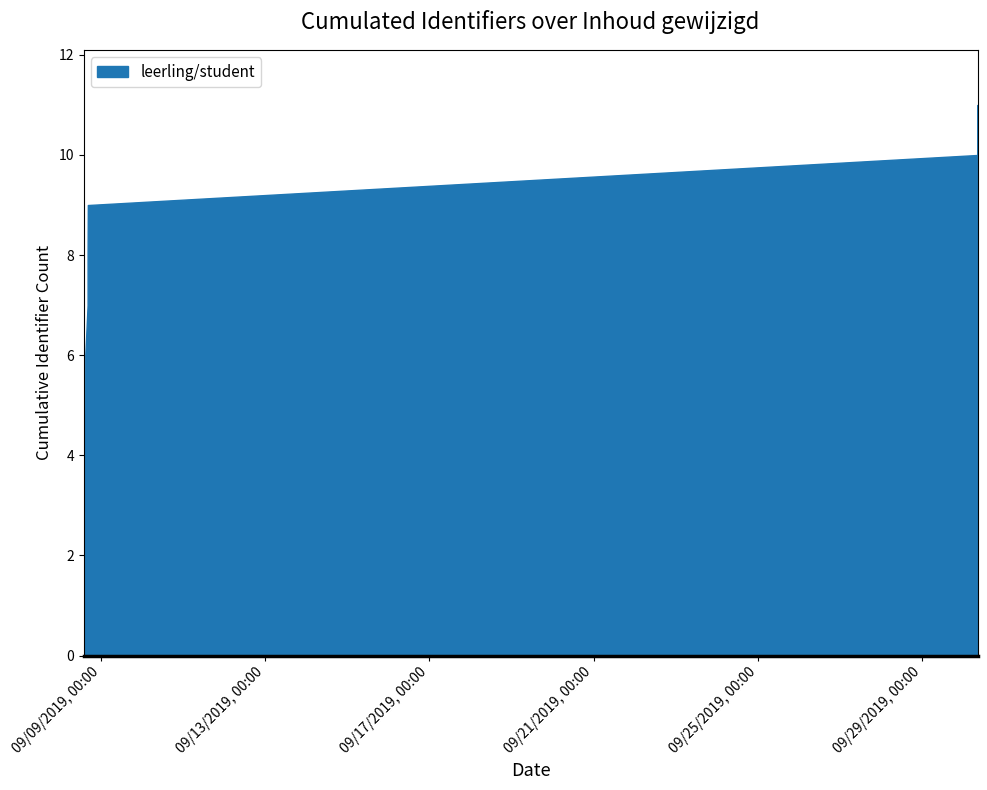

What is the label of the 5th point from the left?

2019-09-08 13:45:33